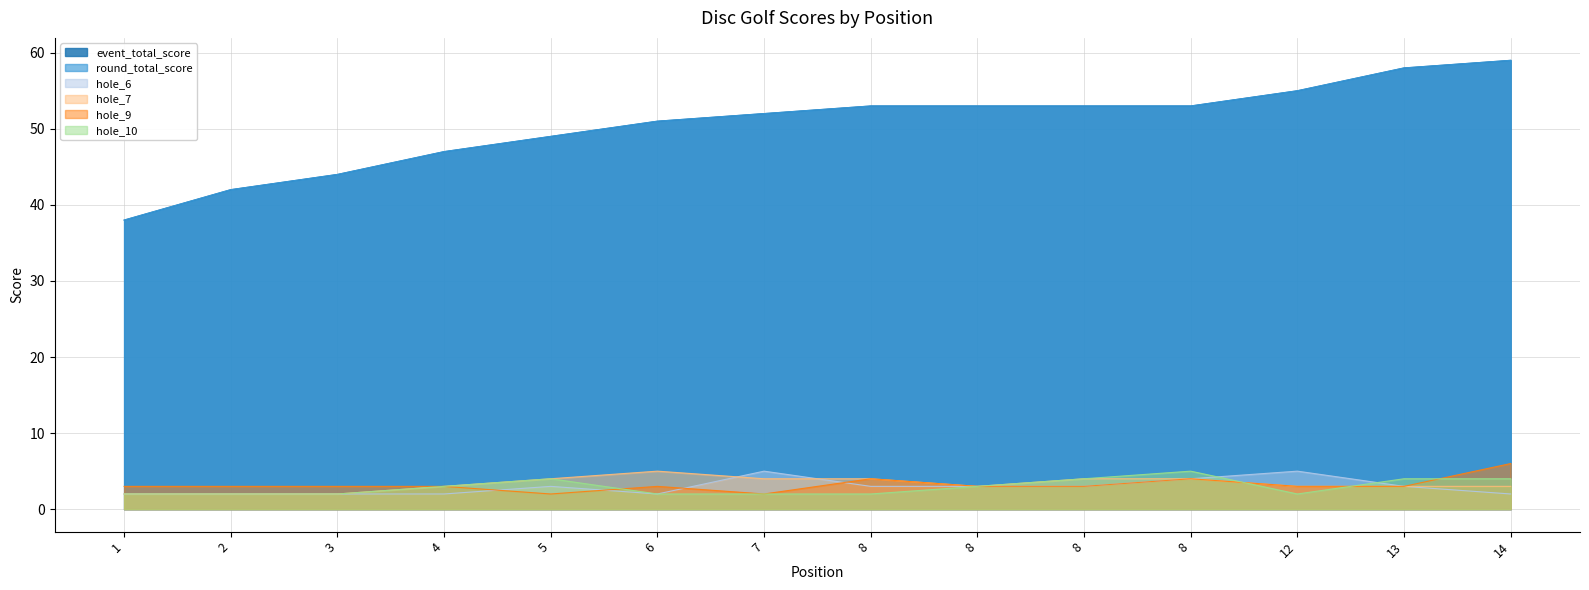

Between 3 and 8, which series saw the biggest shift?

event_total_score